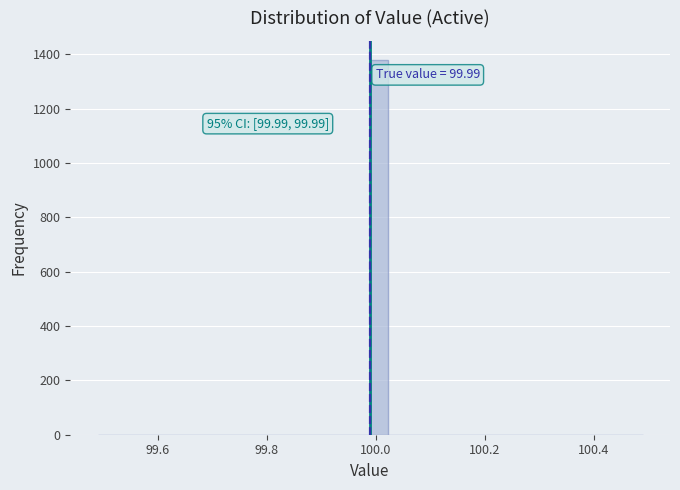

Around what value on the x-axis is the tallest bar? Give the approximate position of its centre, as read against the axis.

100.00